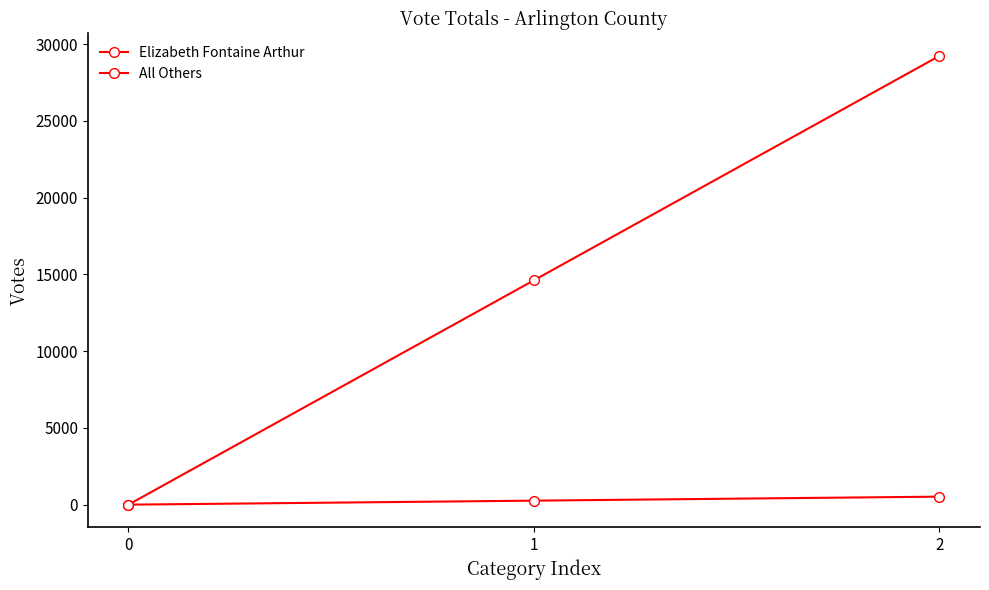

At 1, list the series in order from smallest to largest.

All Others, Elizabeth Fontaine Arthur